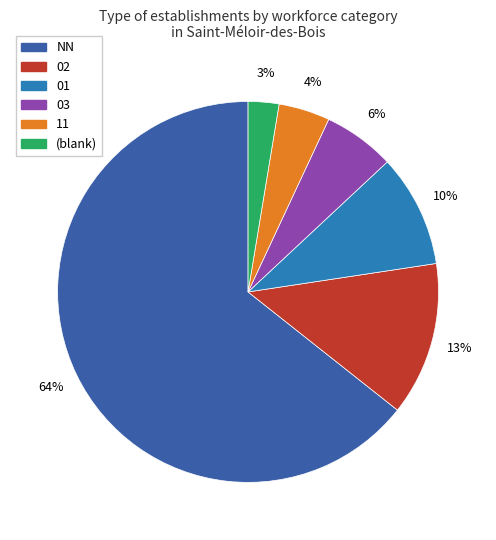

True or false: 03 accounts for 1% of the total.

False